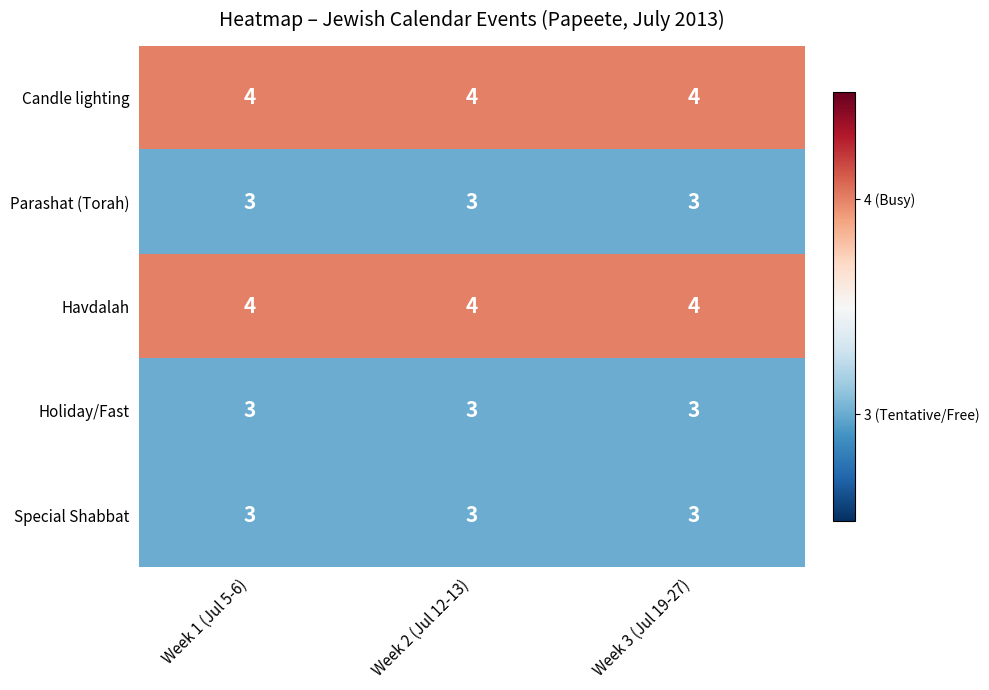

Read the Holiday/Fast value at Week 3 (Jul 19-27).

3